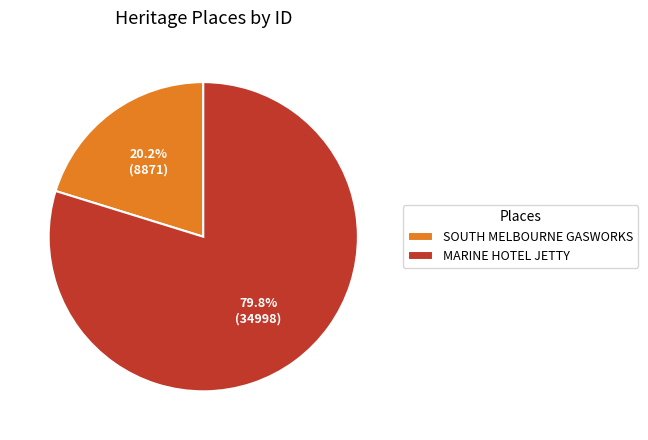

Is it true that SOUTH MELBOURNE GASWORKS is 20% of the pie?

True